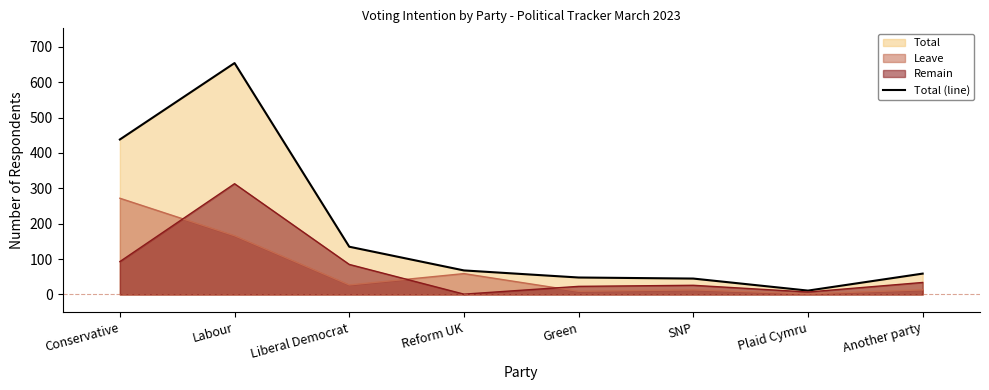

True or false: the data shows 48 at Liberal Democrat.

False